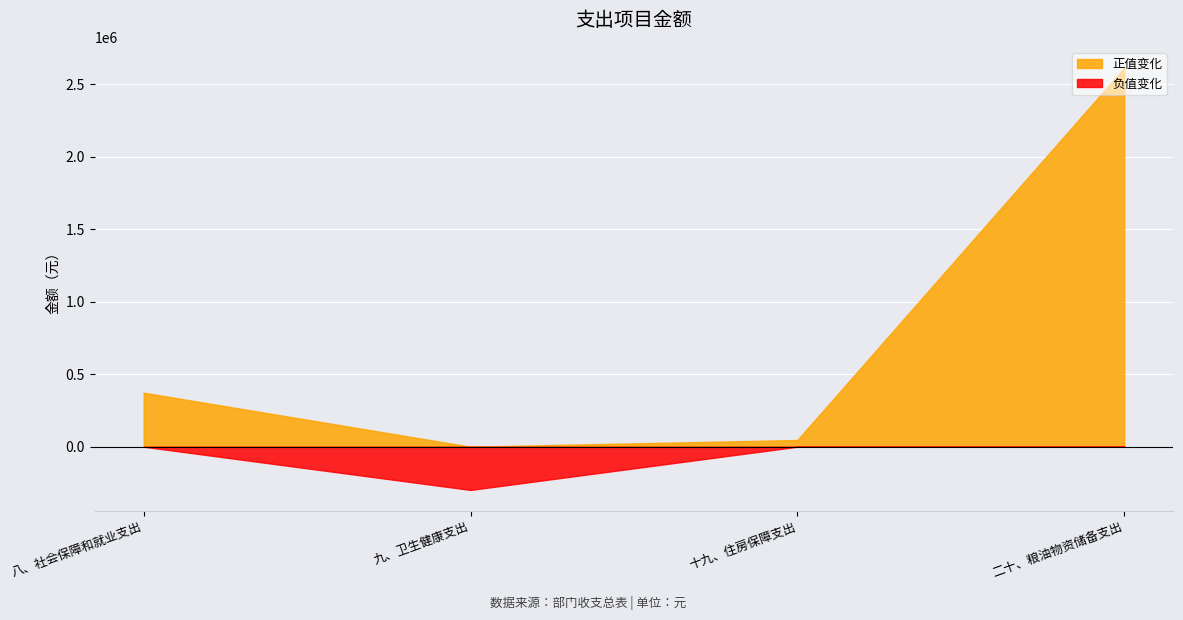

How many interior local valleys (lower than both neighbors) does the data have?

1